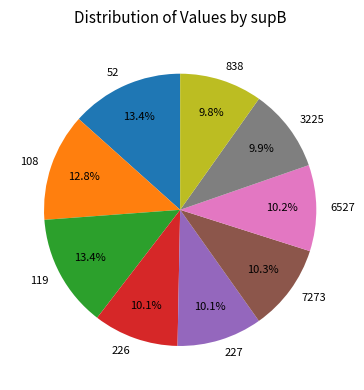

How many segments does this pie chart have?

9